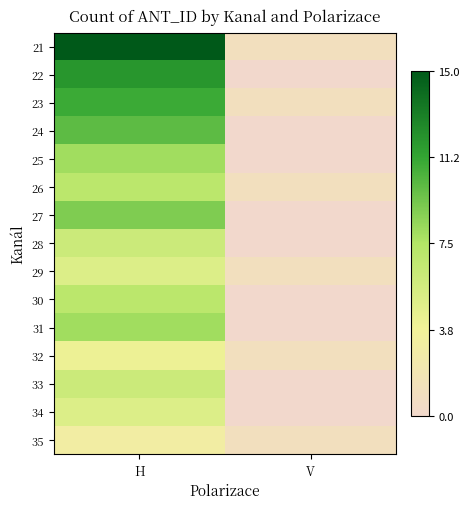

What is the total value across all series at H?

116